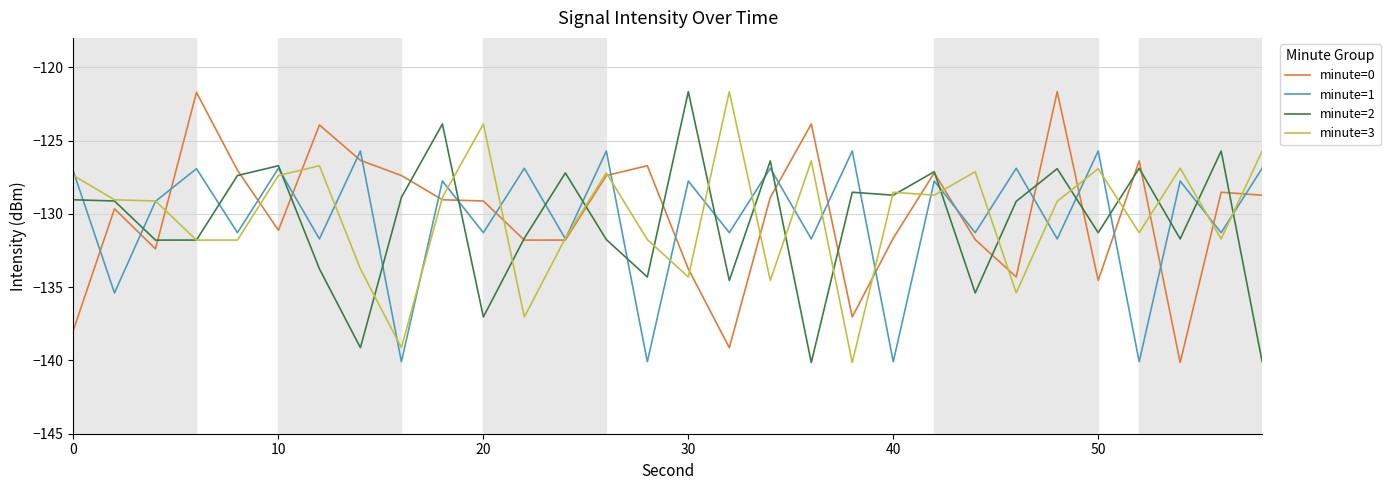

What is the minimum value for minute=1?

-140.1